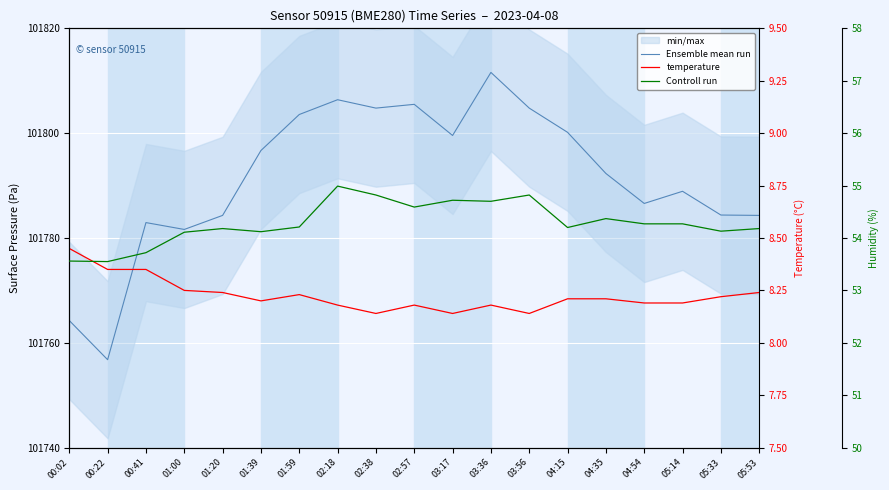

True or false: Ensemble mean run and temperature cross at least once.

False